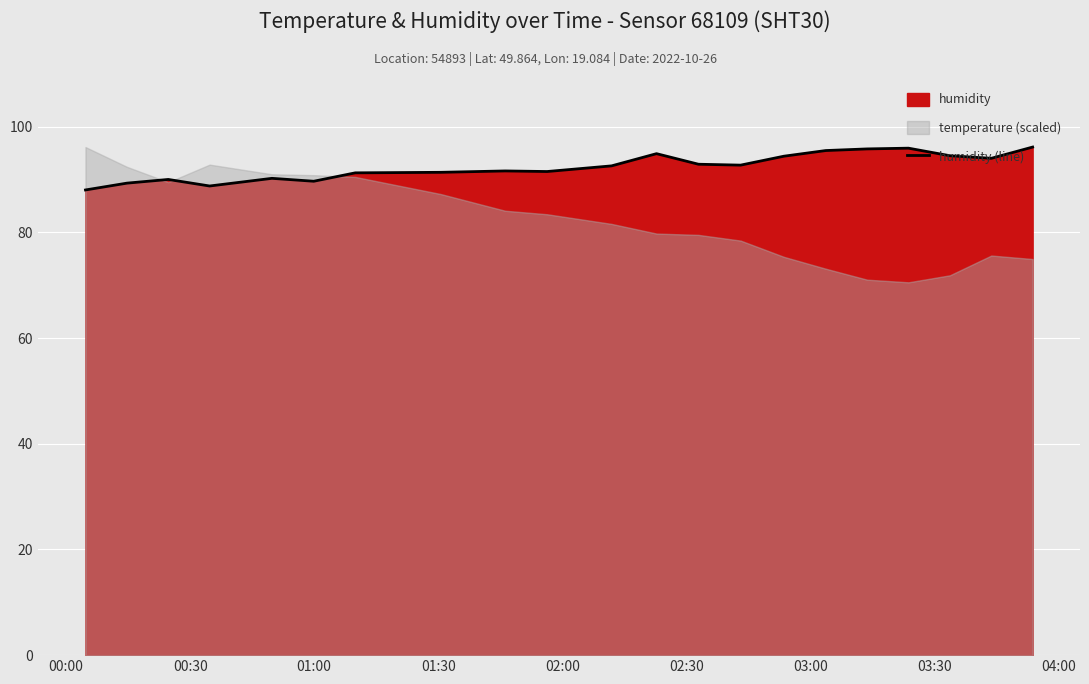

What is the average value?

92.5